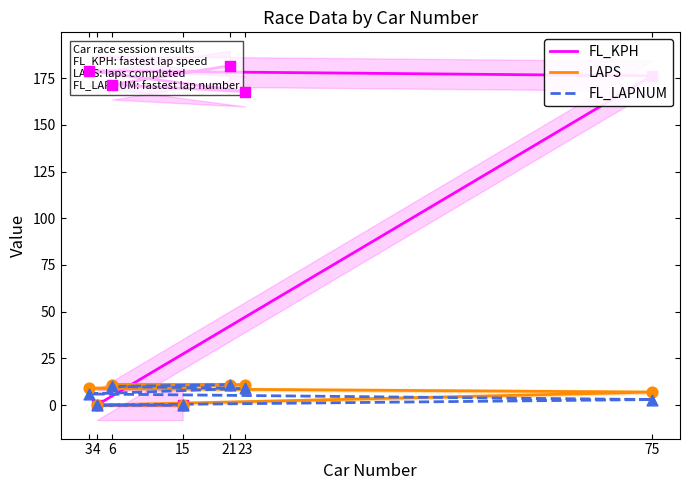

At how many categories does at least one series exceed 109?

5